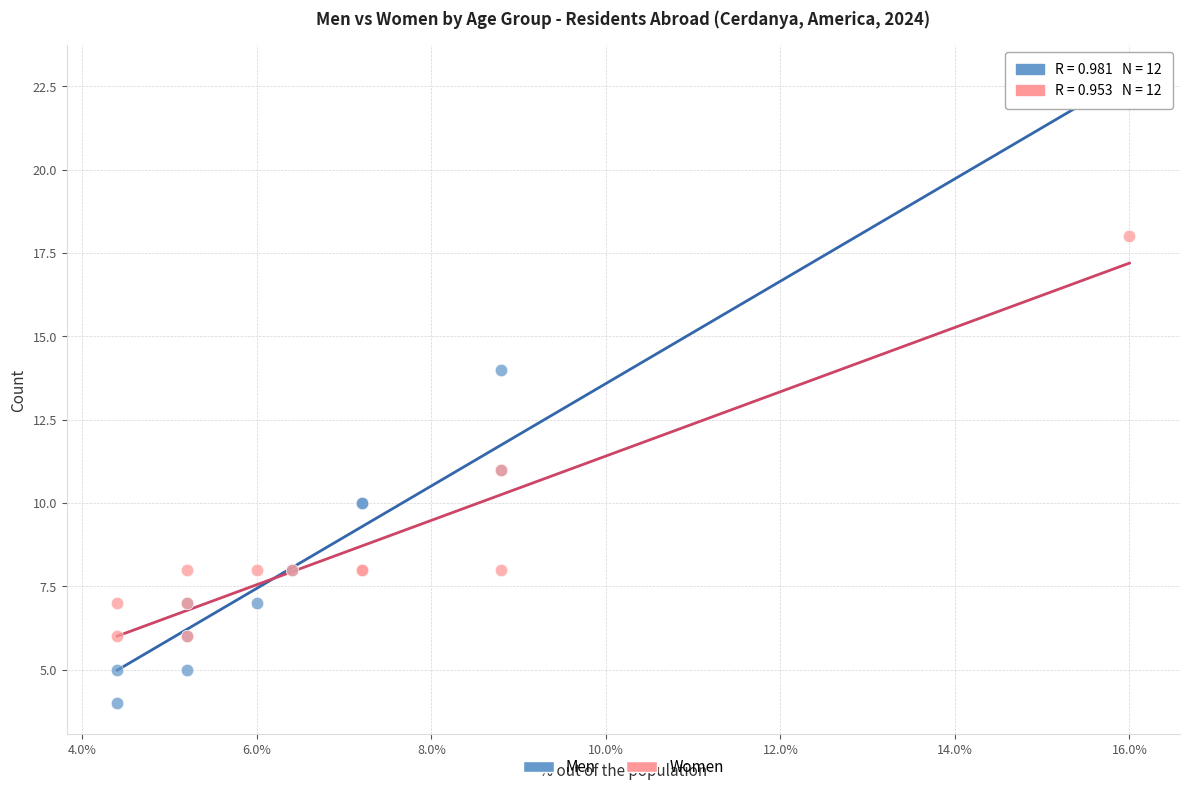

Which series contains the lowest Y value?

Men